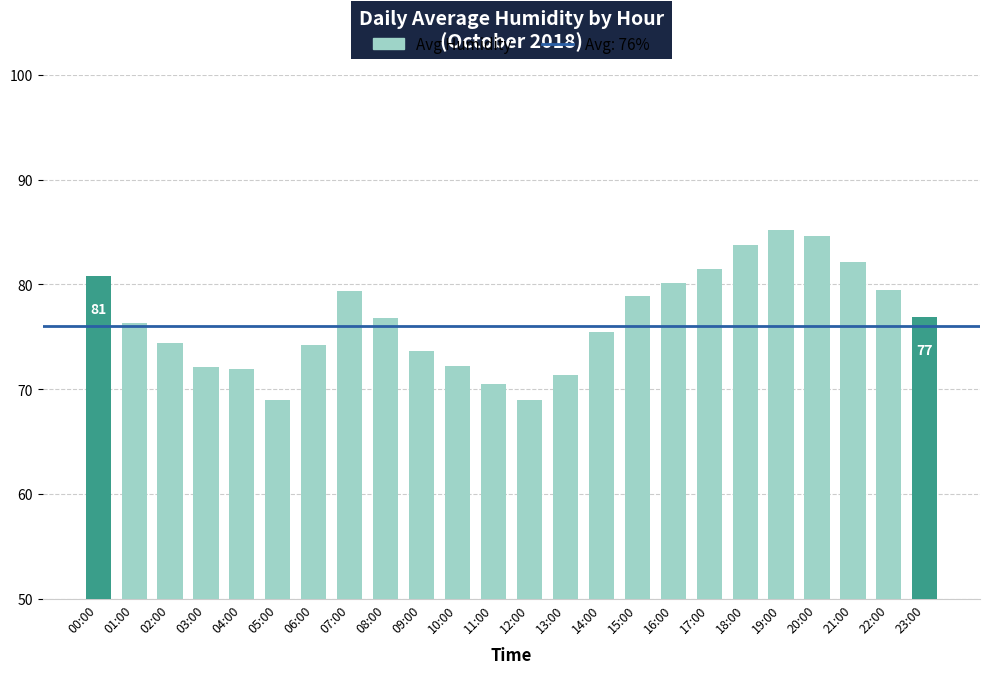

Between 19:00 and 09:00, which is larger?

19:00